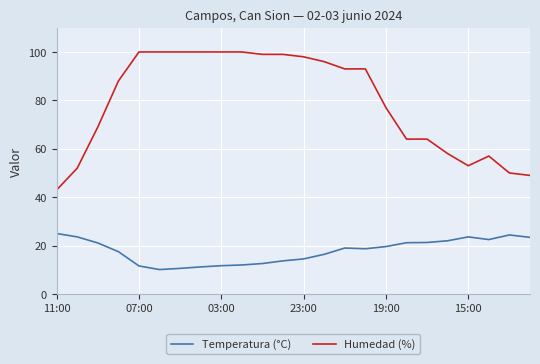

Rank the series by their maximum value, from lowest to highest.

Temperatura (°C), Humedad (%)